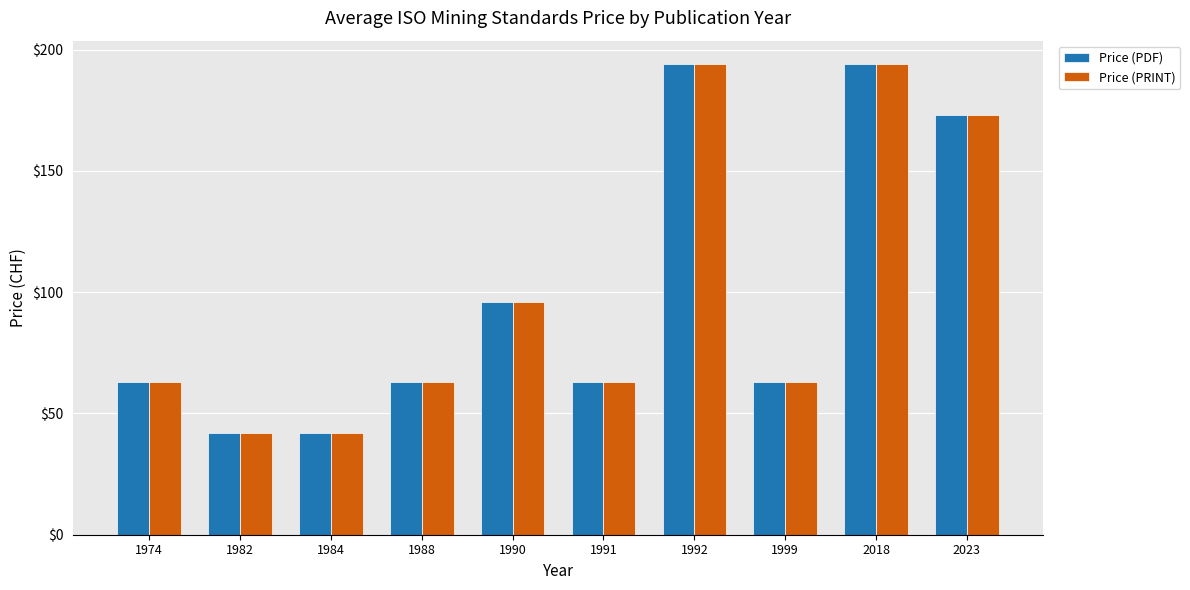

What is the difference between the maximum and second lowest values in the Price (PDF) series?

152